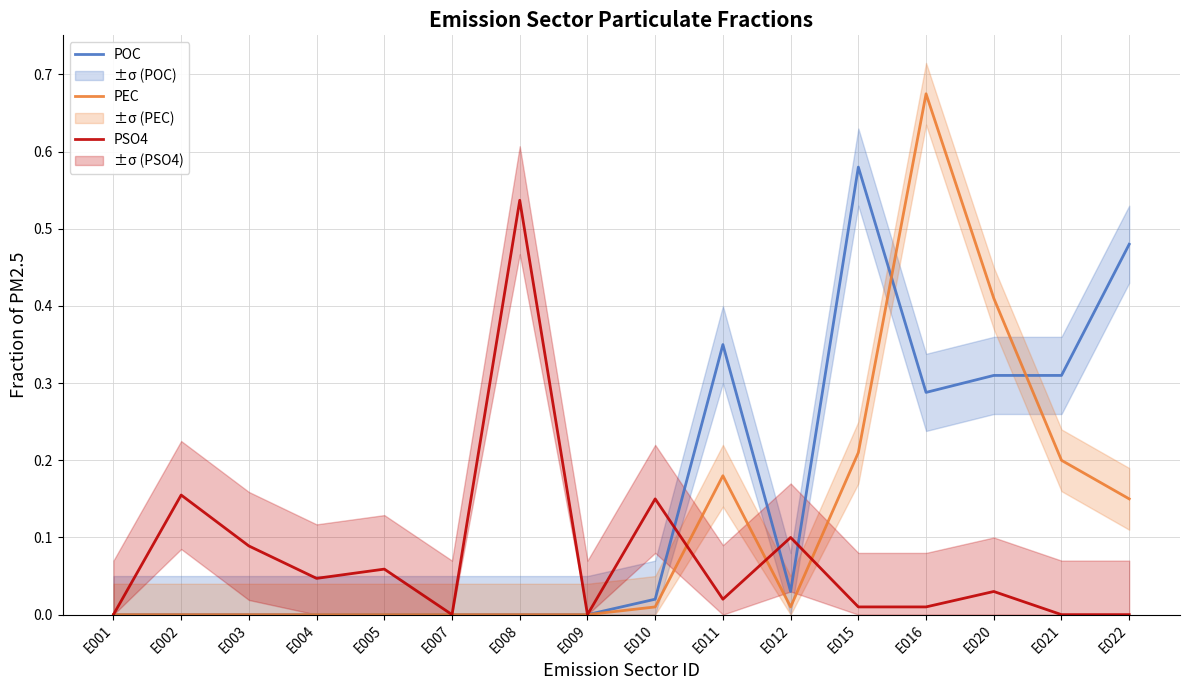

List the series in order of their peak value, lowest first.

PSO4, POC, PEC